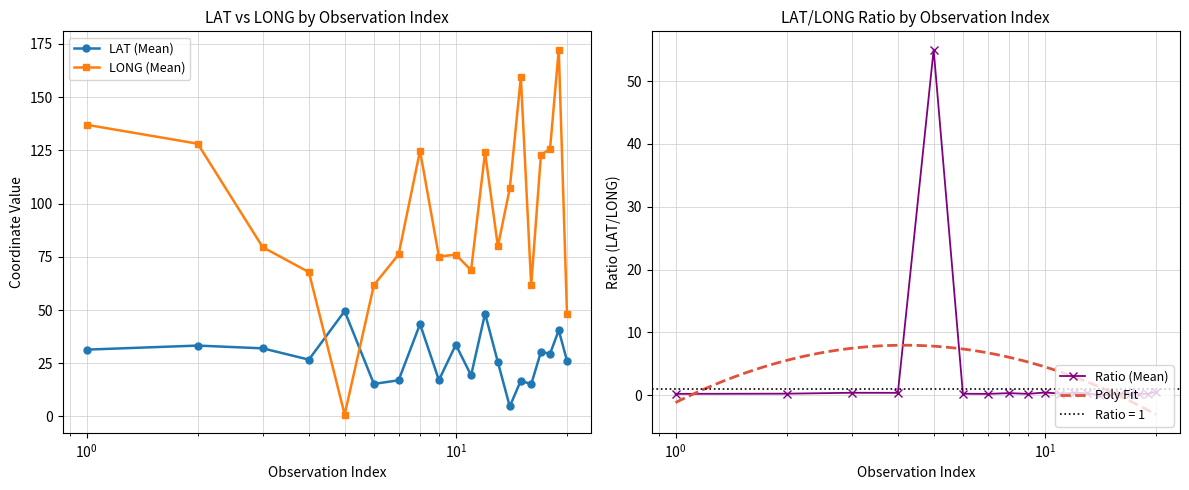

At which category is the sum across all series the highest?

19